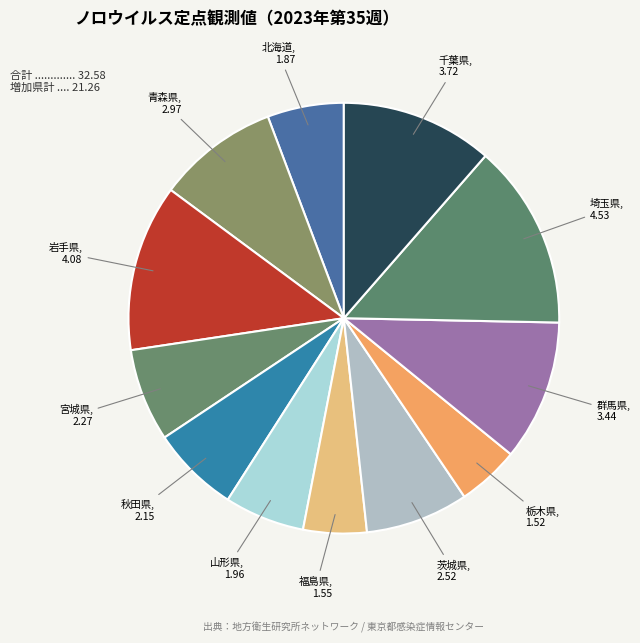

How many slices are in this pie chart?

12